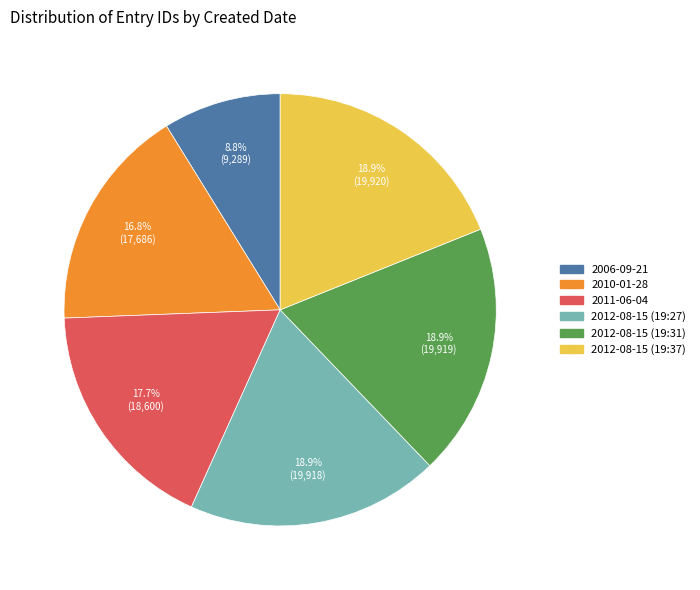

What portion of the pie excludes 2011-06-04?

82.3%